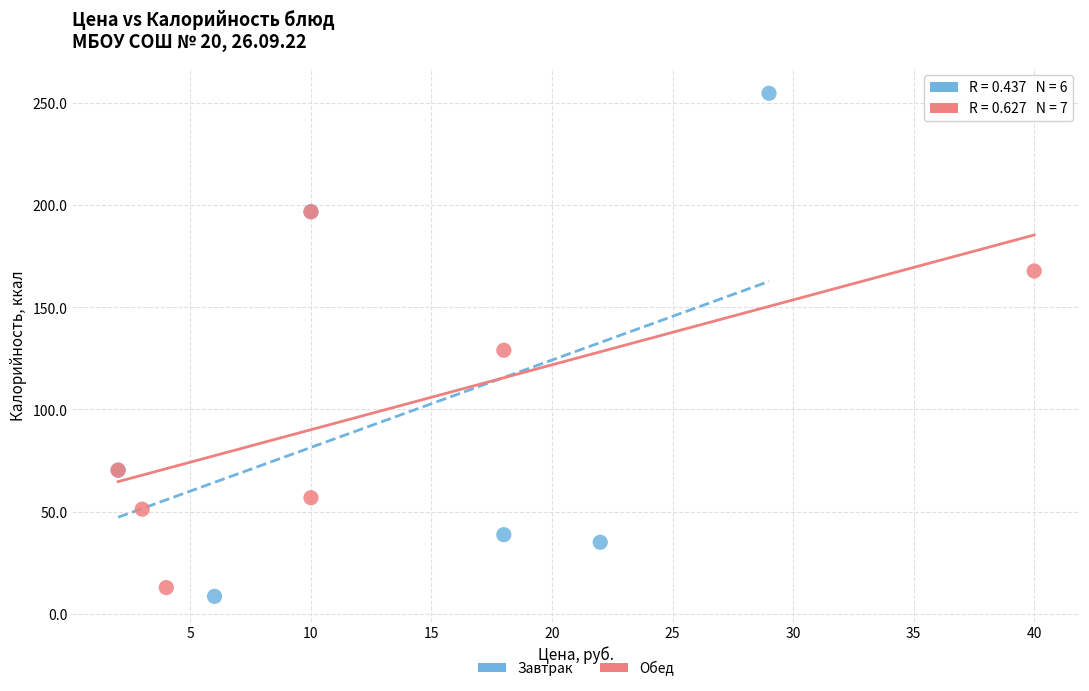

Which series has the widest spread of Y values?

Завтрак